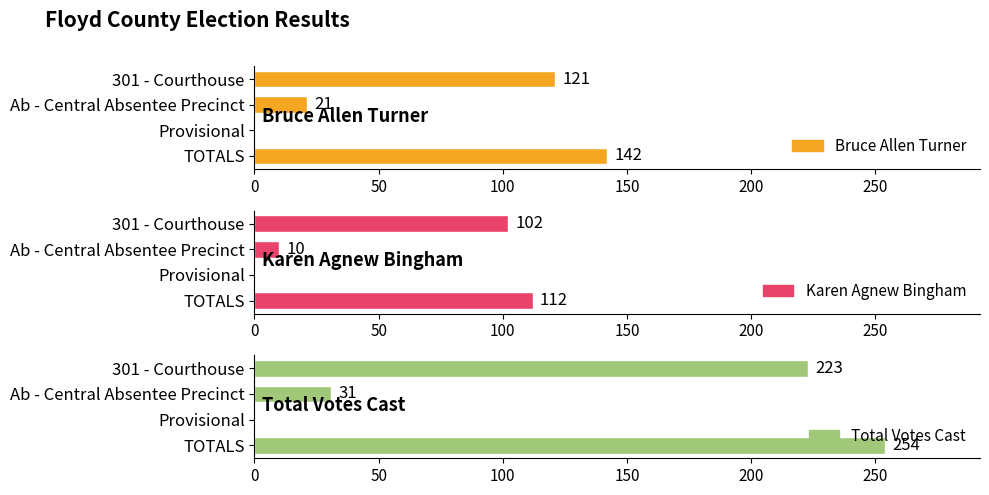

What is the difference between the maximum and minimum values in the Total Votes Cast series?

254